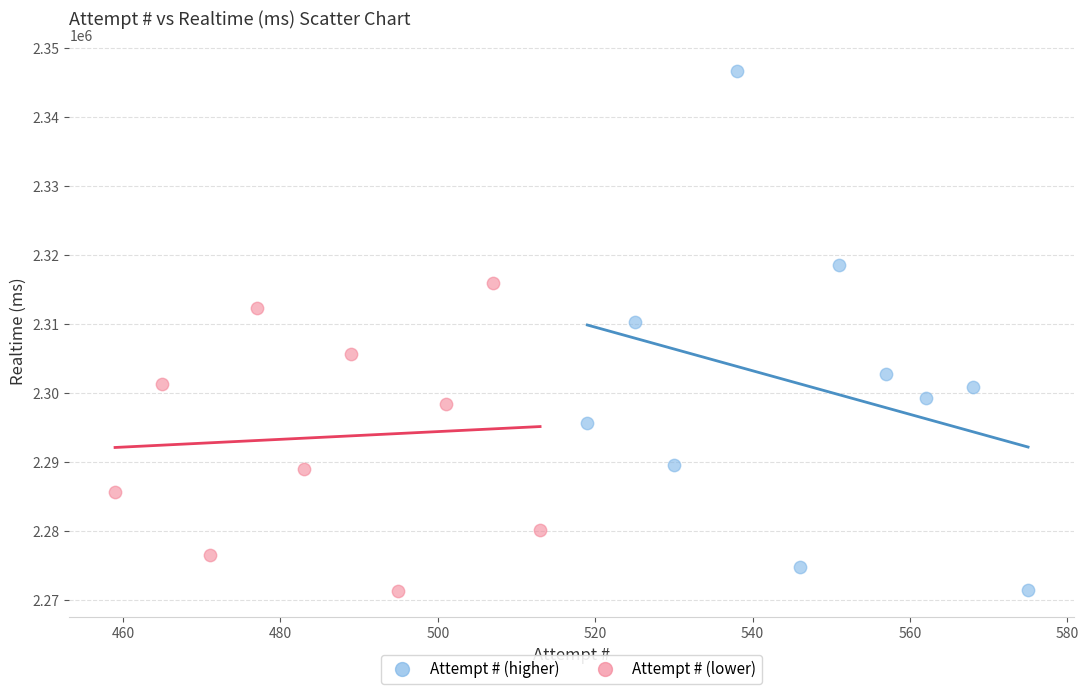

Which series contains the highest Y value?

Attempt # (higher)